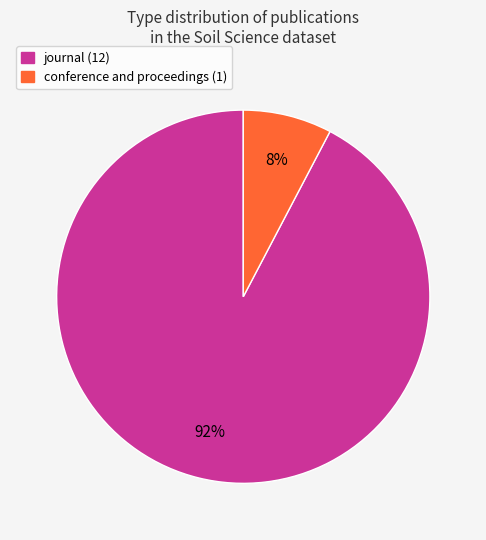

Is there a majority slice in this chart?

Yes